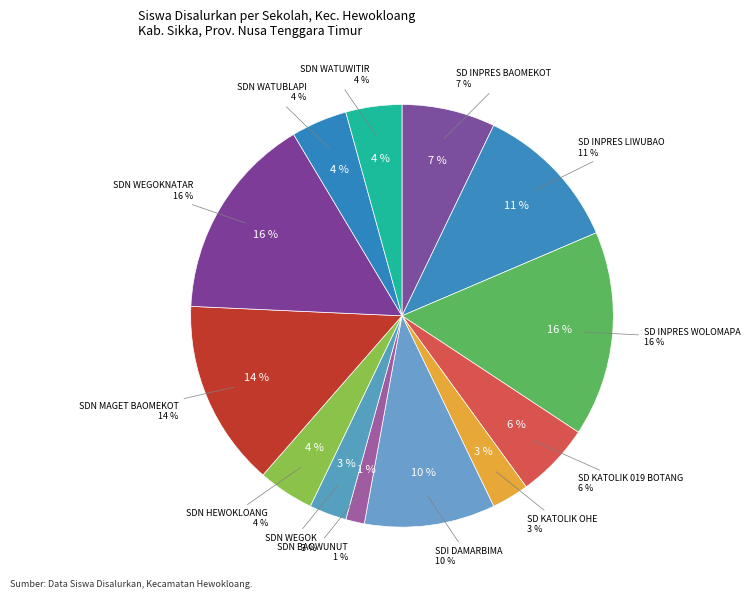

Does SDN WATUWITIR account for over 50% of the chart?

No